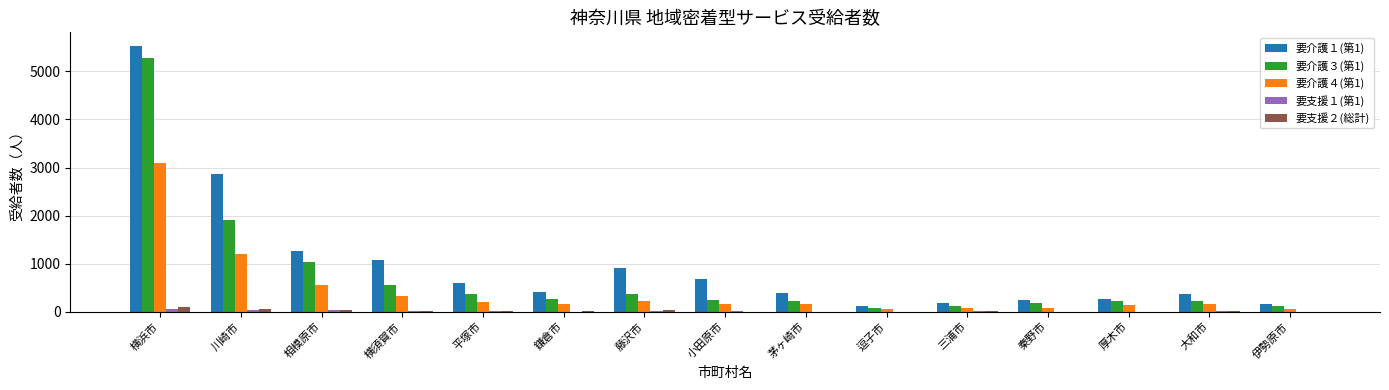

True or false: 要介護３(第1) has a value of 565 at 横須賀市.

True